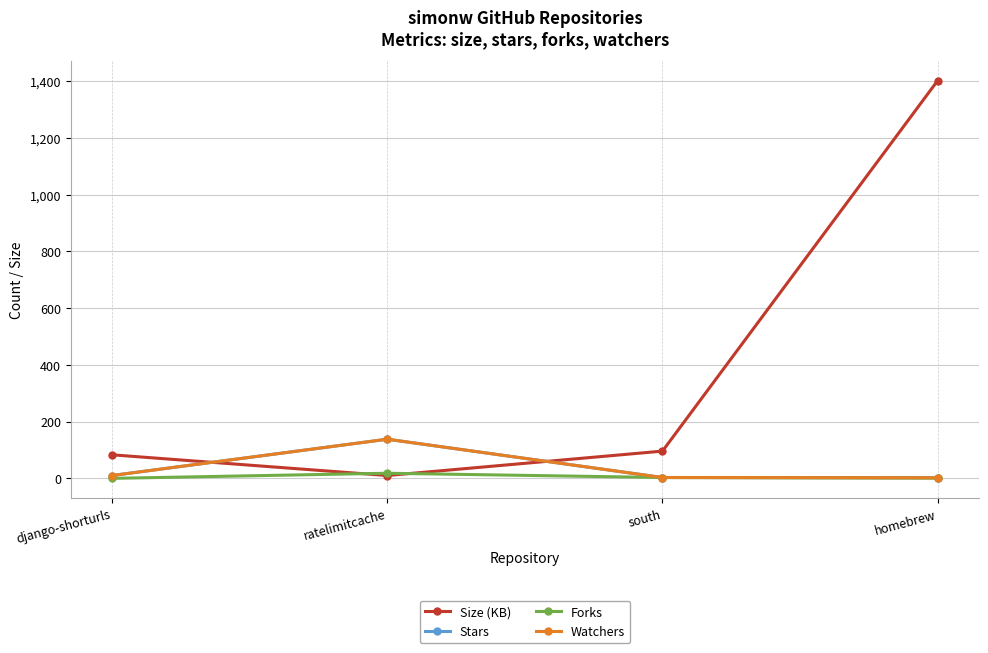

Is this an area chart (filled region under the line)?

No